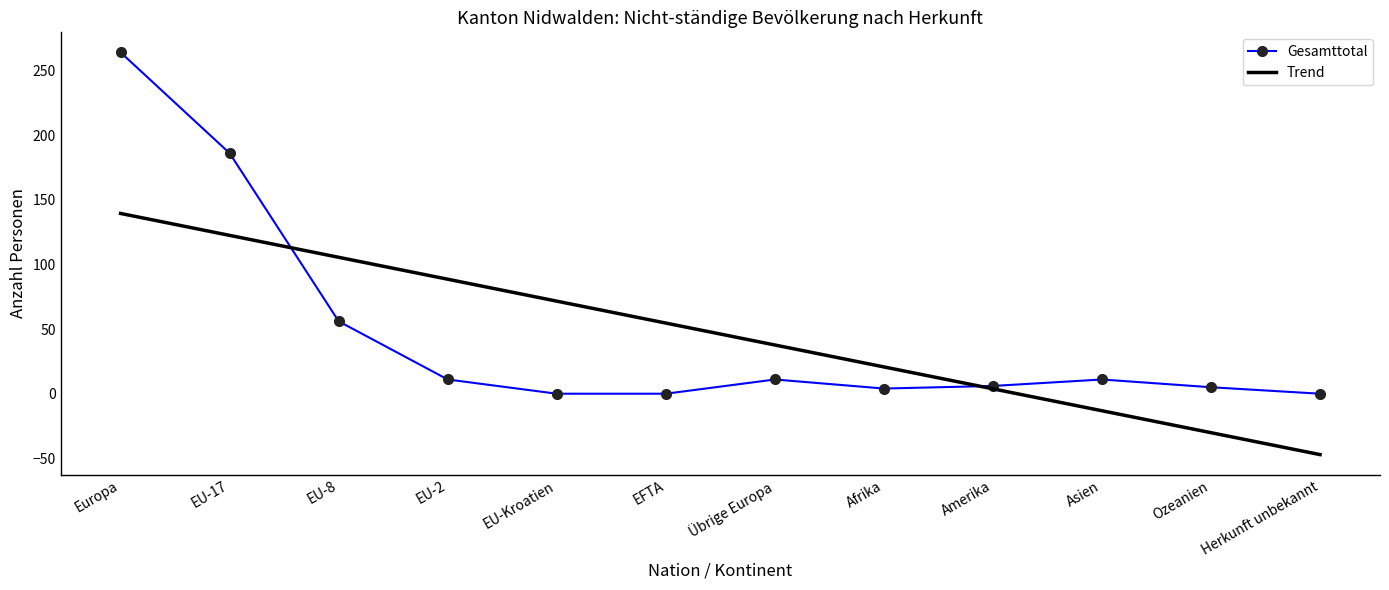

At which category does the chart reach its peak across all series?

Europa